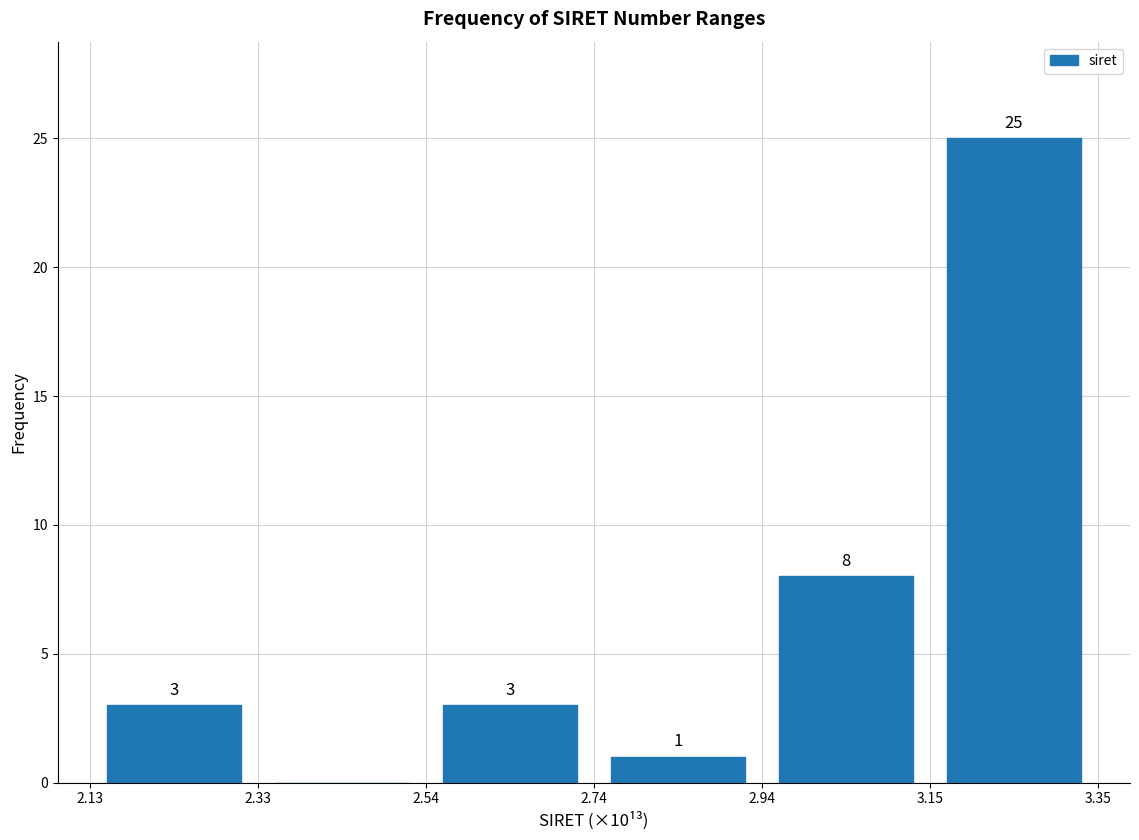

Which range on the x-axis has the tallest bar?

3.15 to 3.35